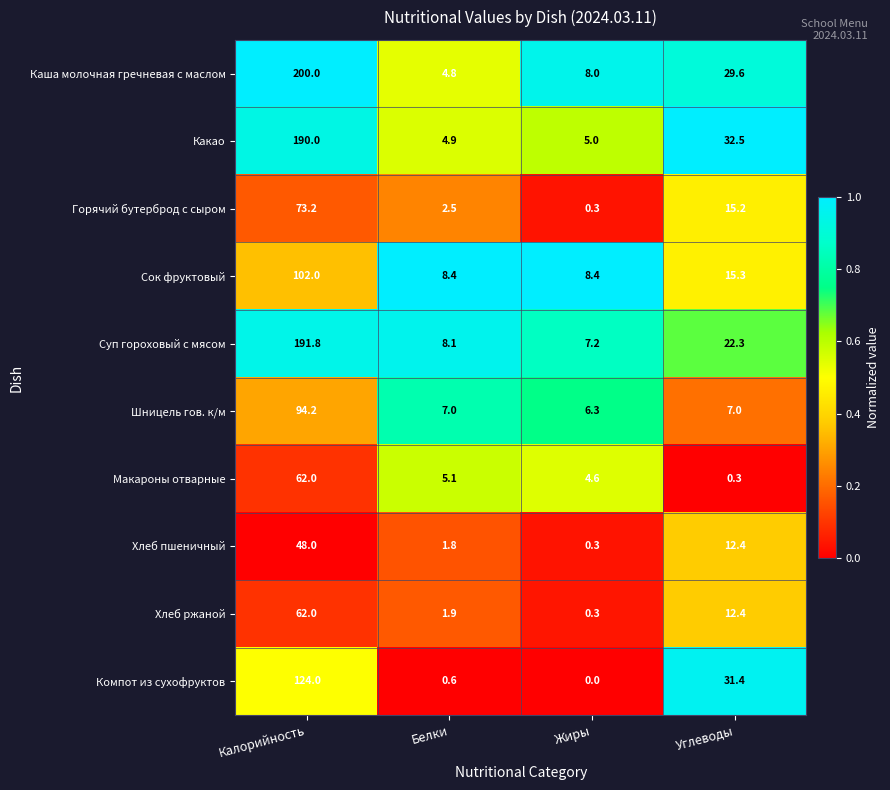

What is the average value of the Шницель гов. к/м series?

28.6